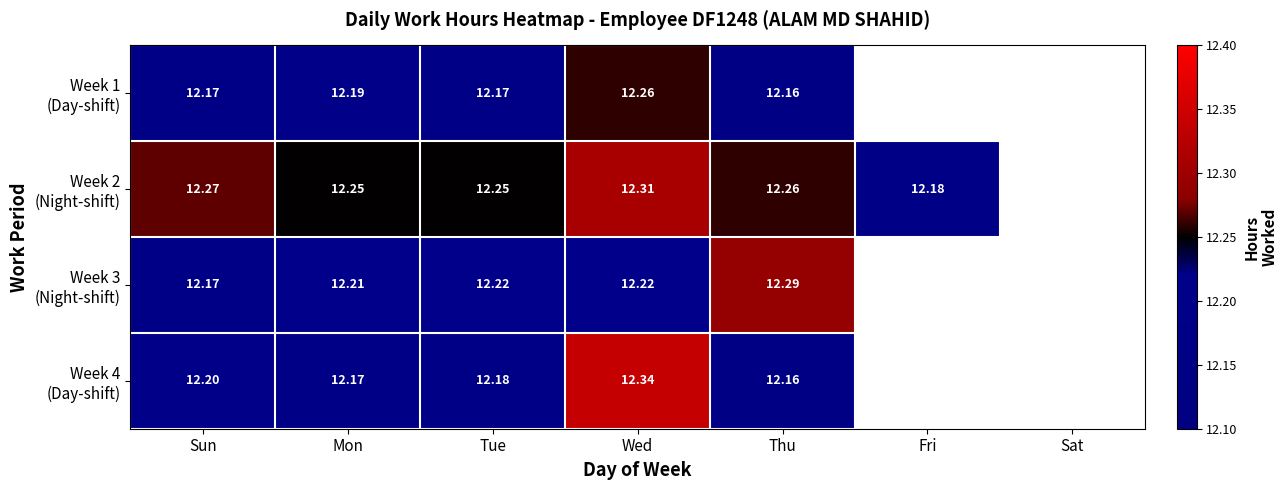

What is the difference between the second highest and minimum values in the Week 2 (Night-shift) series?

0.1